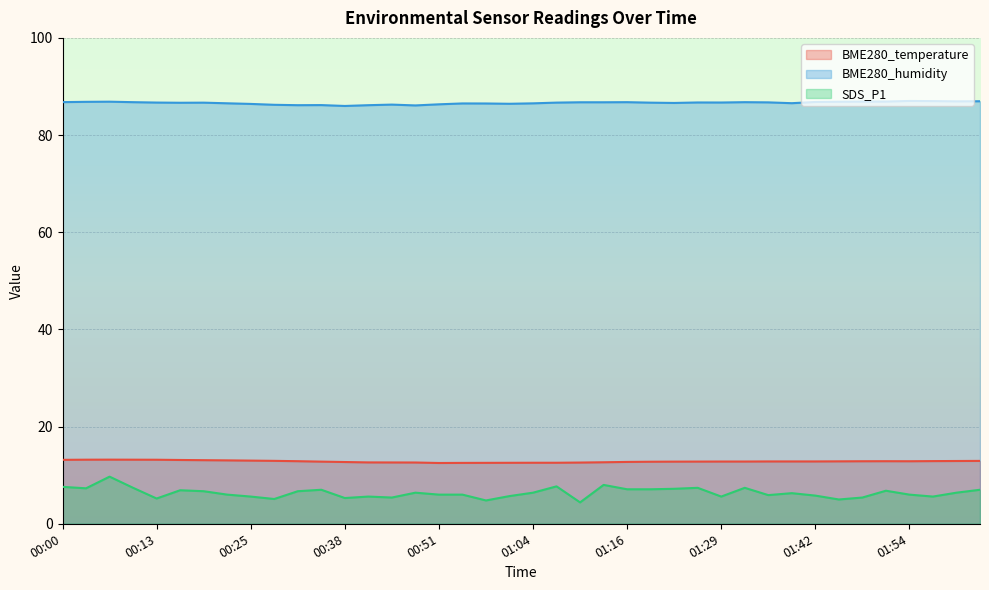

At which category does SDS_P1 reach its first local peak?

00:07